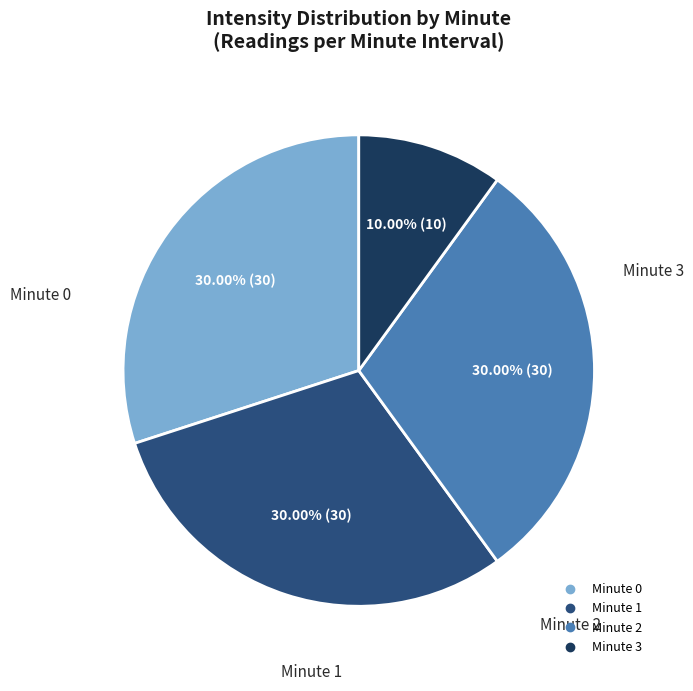

What is the smallest slice in the pie chart?

Minute 3